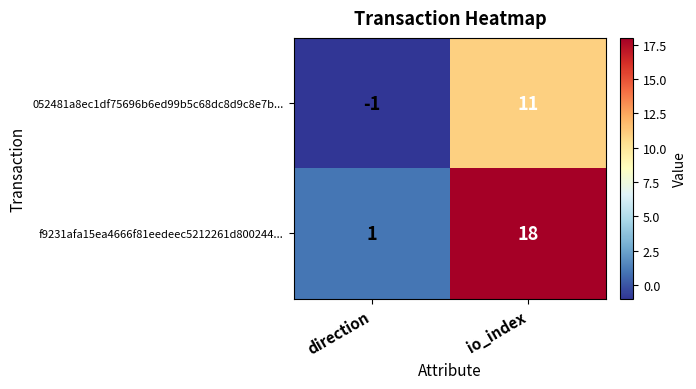

What is the average value of the 052481a8ec1df75696b6ed99b5c68dc8d9c8e7b... series?

5